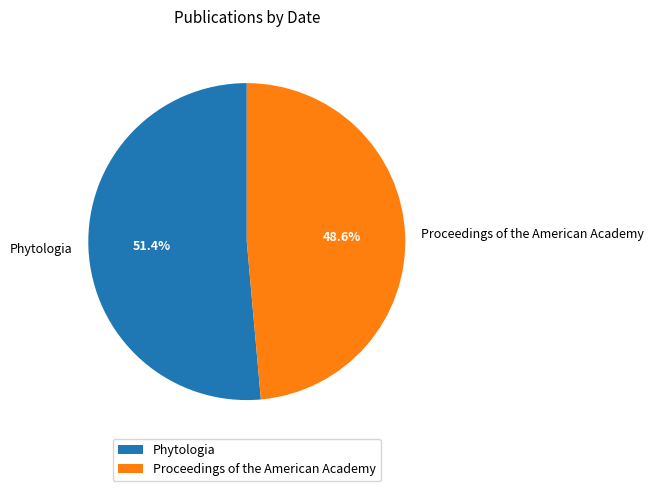

How many segments does this pie chart have?

2